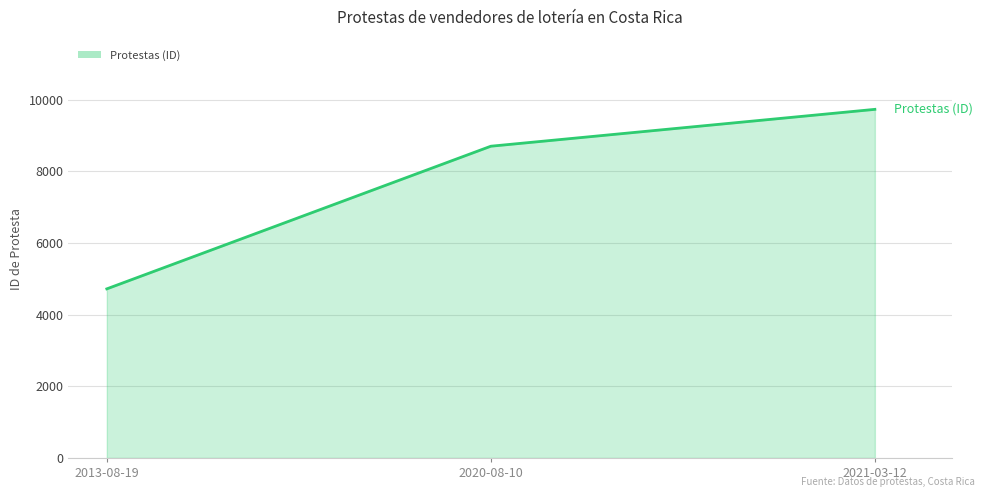

Reading left to right, extract all data points from this chart.

2013-08-19=4720	2020-08-10=8702	2021-03-12=9731